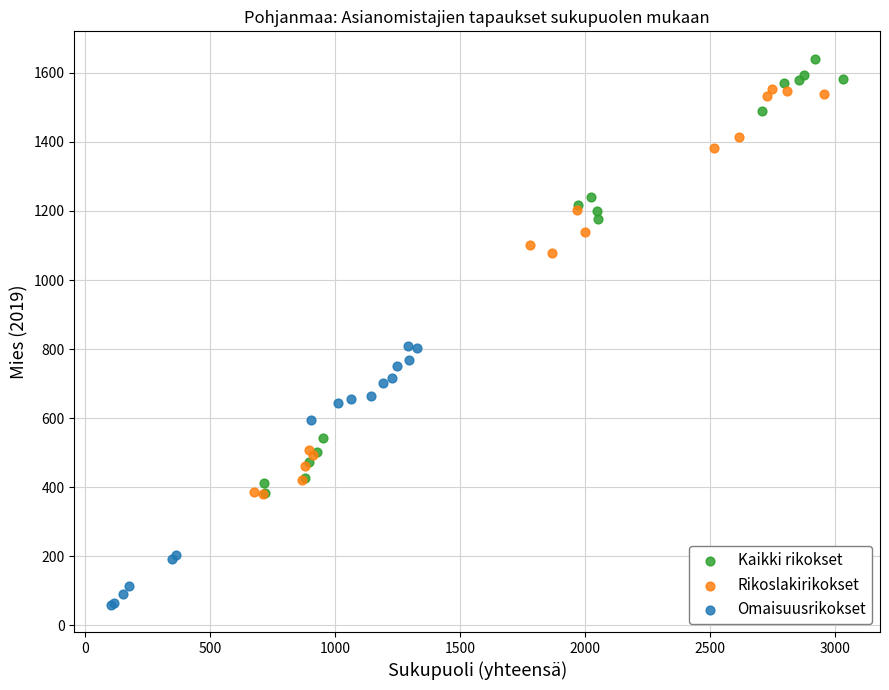

What are all the series names shown in the legend?

Kaikki rikokset, Rikoslakirikokset, Omaisuusrikokset